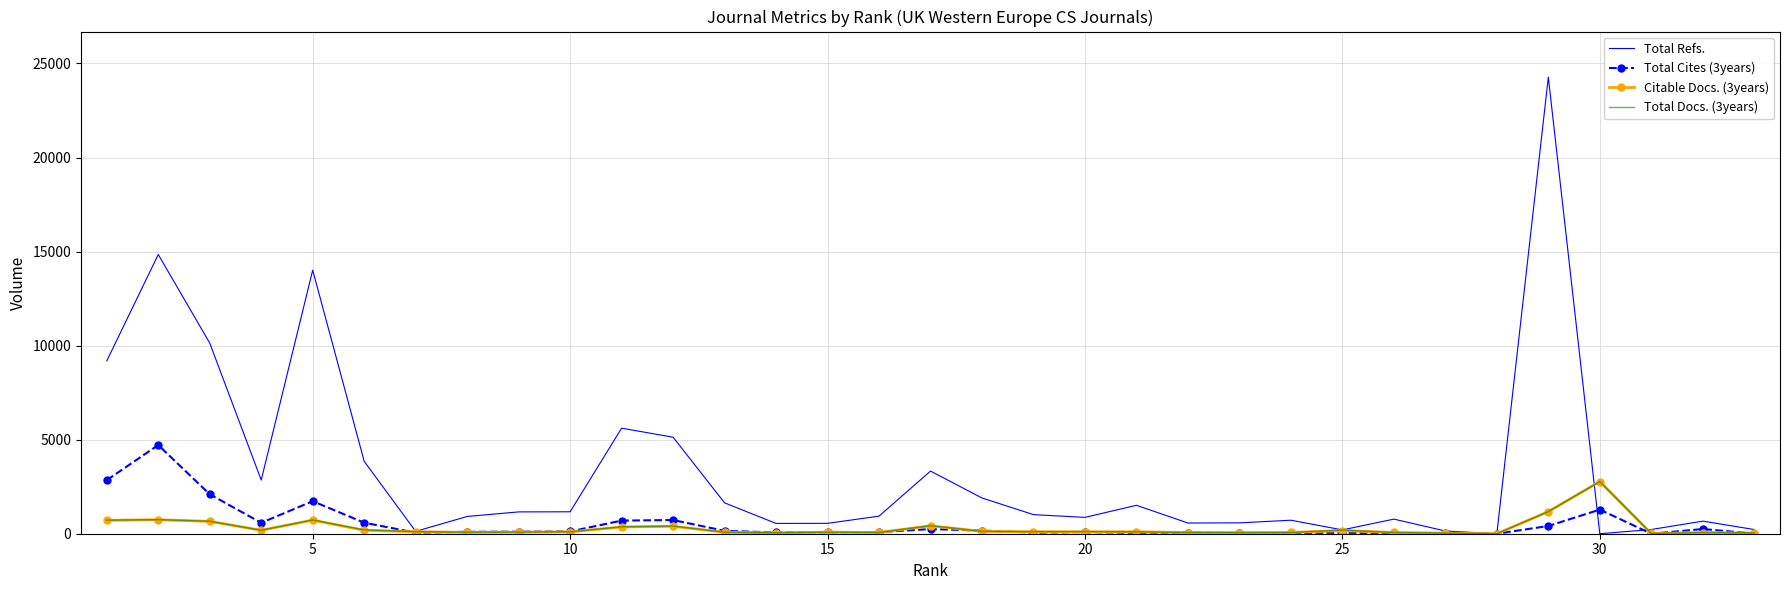

Which series has the widest spread of values?

Total Refs.